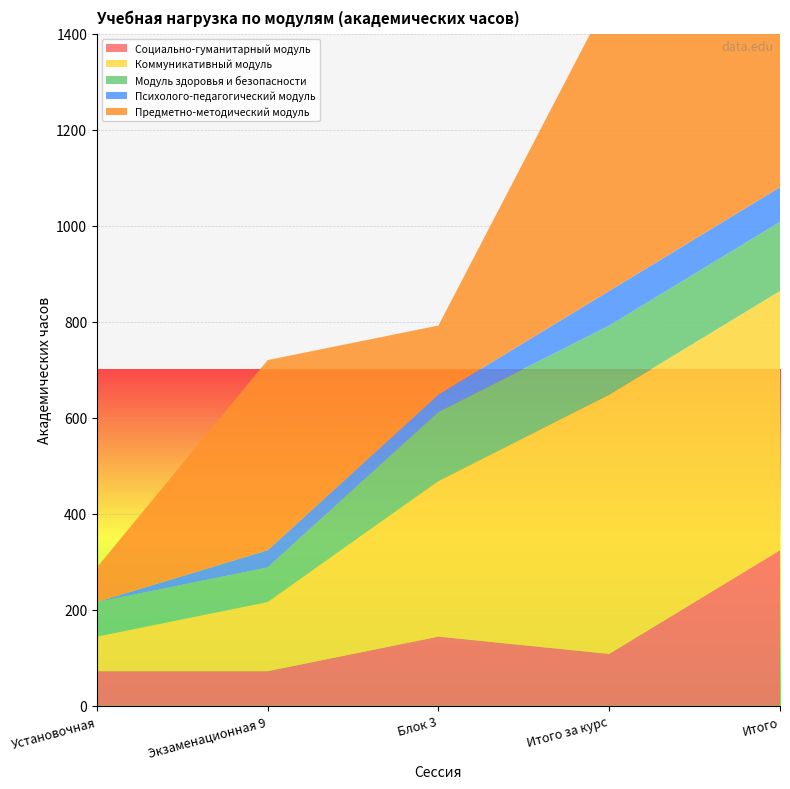

Reading left to right, extract all data points from this chart.

Социально-гуманитарный модуль: Установочная=72	Экзаменационная 9=72	Блок 3=144	Итого за курс=108	Итого=324
Коммуникативный модуль: Установочная=72	Экзаменационная 9=144	Блок 3=324	Итого за курс=540	Итого=540
Модуль здоровья и безопасности: Установочная=72	Экзаменационная 9=72	Блок 3=144	Итого за курс=144	Итого=144
Психолого-педагогический модуль: Установочная=0	Экзаменационная 9=36	Блок 3=36	Итого за курс=72	Итого=72
Предметно-методический модуль: Установочная=72	Экзаменационная 9=396	Блок 3=144	Итого за курс=612	Итого=612